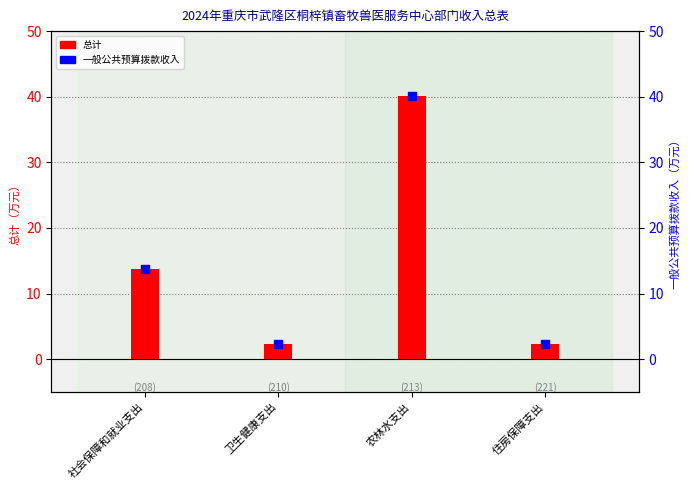

Which series has the largest total across all categories?

总计